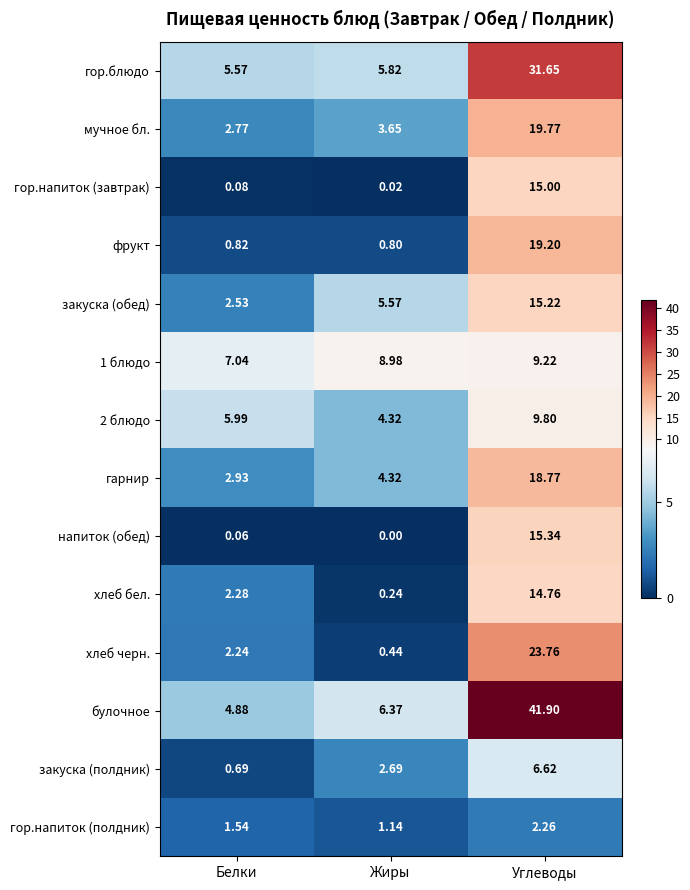

What is the difference between the highest and lowest values at Жиры?

9.0